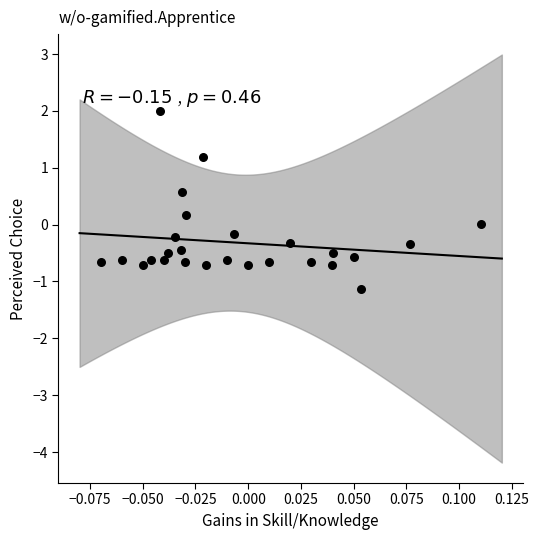

What is the range of Y values (max minus min)?

3.1